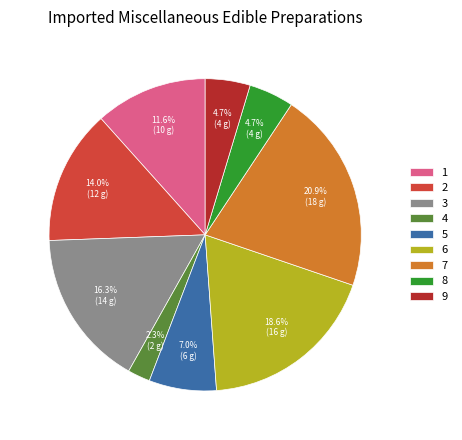

What is the ratio of the value at 9 to the value at 2?

0.3